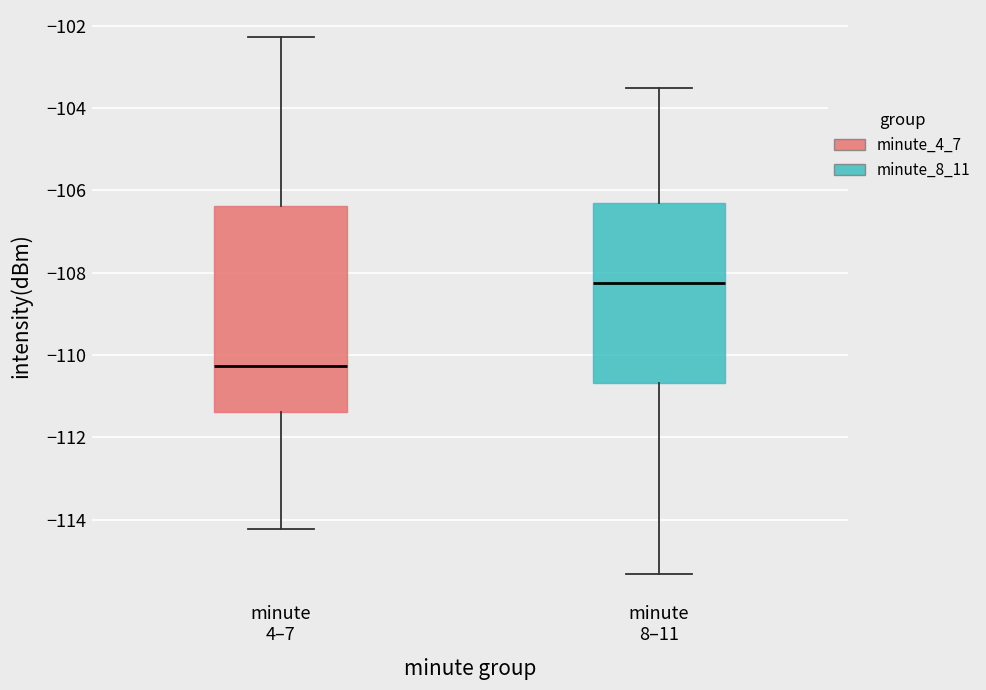

Reading left to right, read every box against the y-axis: the position of its median line, the range the box covers, and the ends of its whiskers. The values are not printed on the chart, so give them approximately, as read against the axis.

minute 4–7: median -110.2, box -111.4 to -106.4, whiskers -114.2 to -102.2
minute 8–11: median -108.2, box -110.6 to -106.2, whiskers -115.4 to -103.6